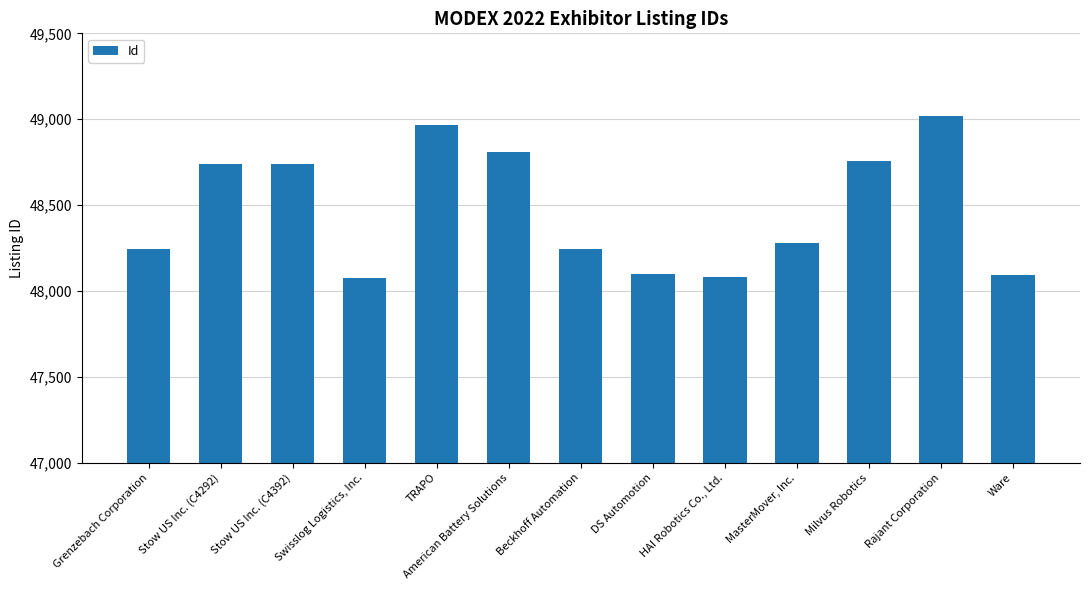

What is the difference between the values at Ware and Stow US Inc. (C4392)?

644